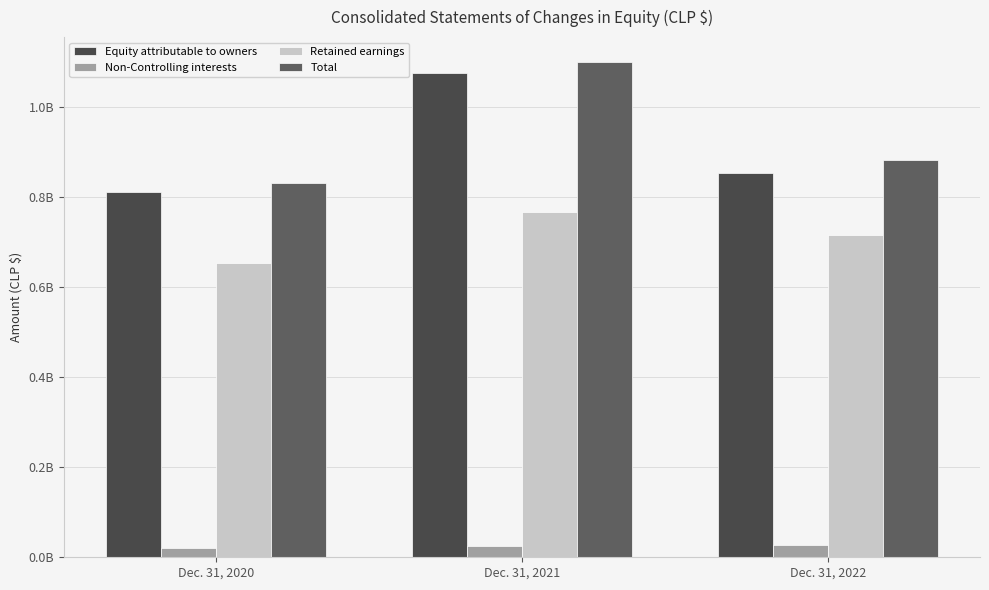

Reading left to right, transcribe all the data shown in this chart.

Equity attributable to owners: Dec. 31, 2020=811181114	Dec. 31, 2021=1076143804	Dec. 31, 2022=855260144
Non-Controlling interests: Dec. 31, 2020=20379477	Dec. 31, 2021=25269755	Dec. 31, 2022=28142508
Retained earnings: Dec. 31, 2020=654171126	Dec. 31, 2021=768116920	Dec. 31, 2022=716975127
Total: Dec. 31, 2020=831560591	Dec. 31, 2021=1101413559	Dec. 31, 2022=883402652